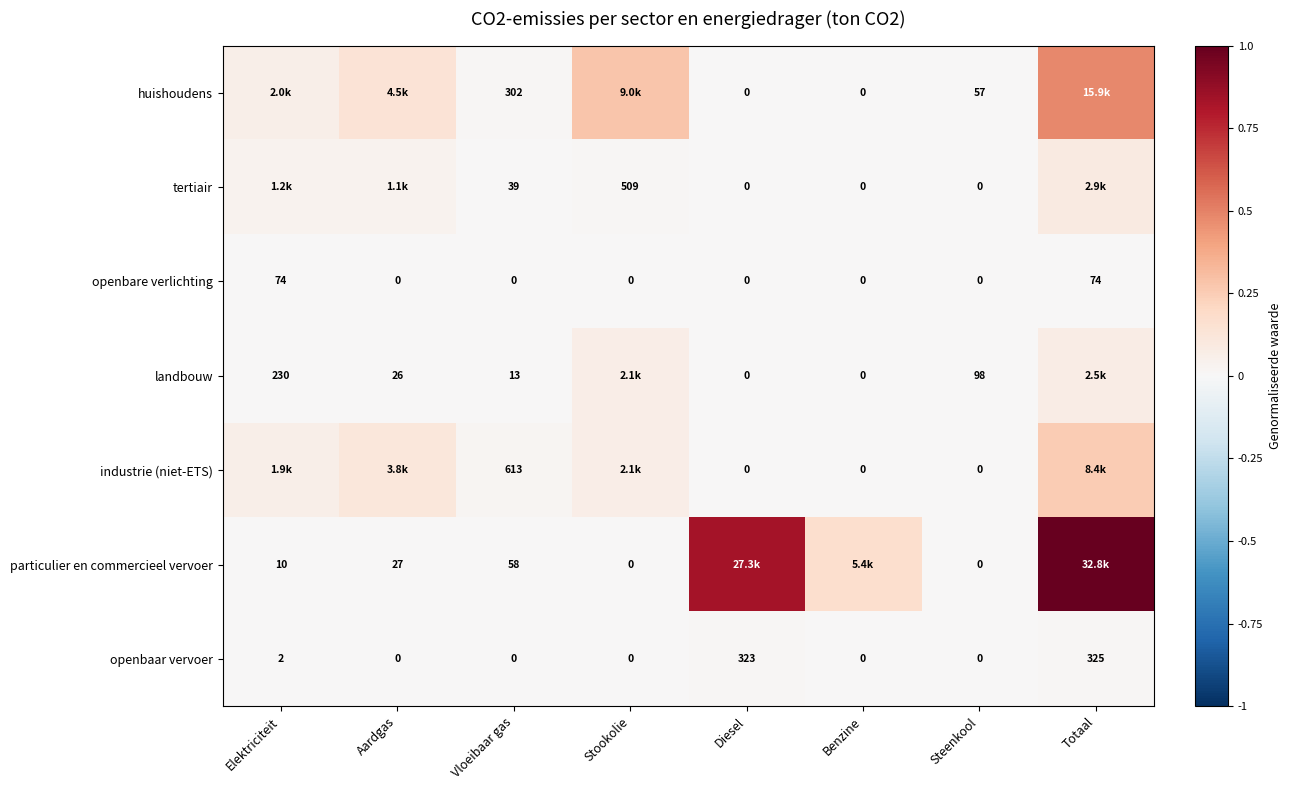

Is the value of landbouw at Aardgas greater than the value of tertiair at Benzine?

Yes